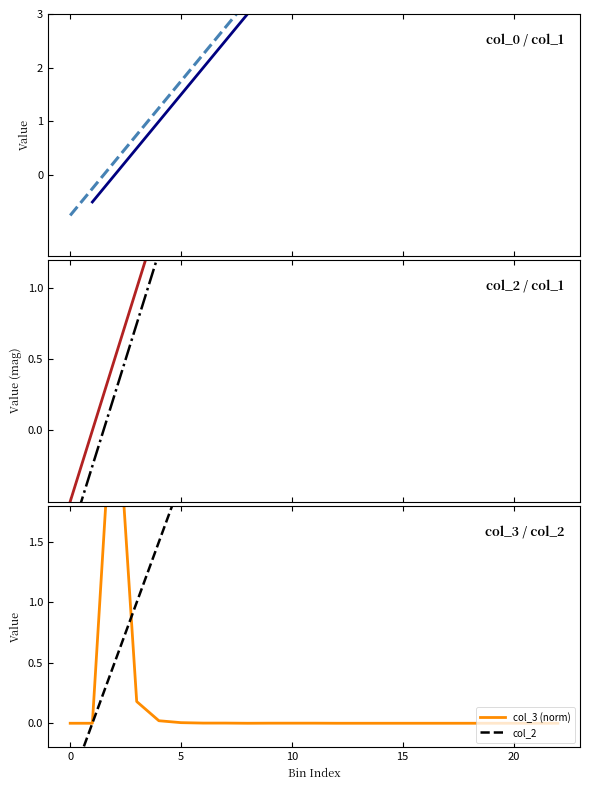

The value of col_1 at 16 is 10.4. True or false?

False